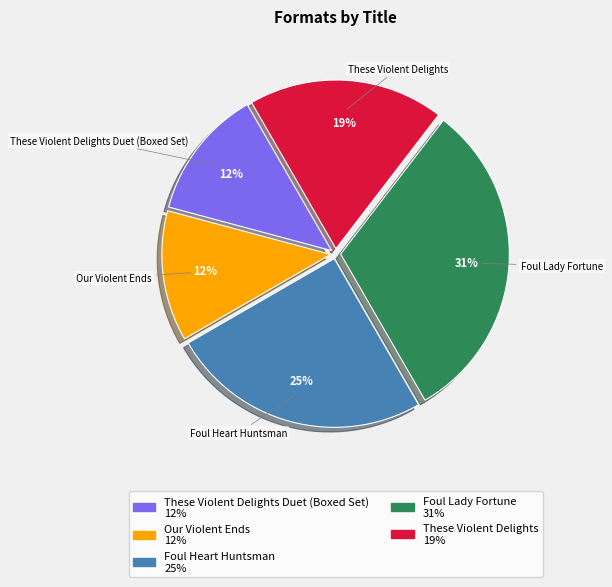

To the nearest percent, what portion does Foul Lady Fortune represent?

31%